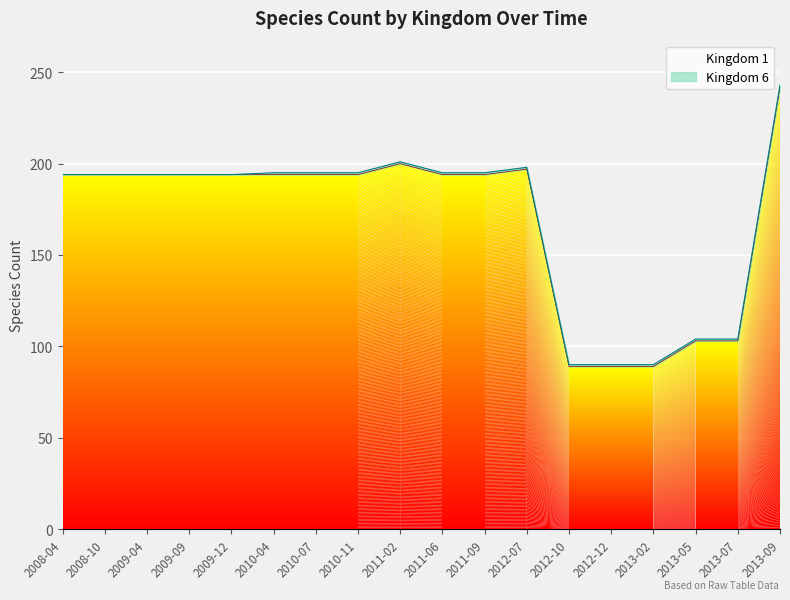

What is the sum of all values?

3052